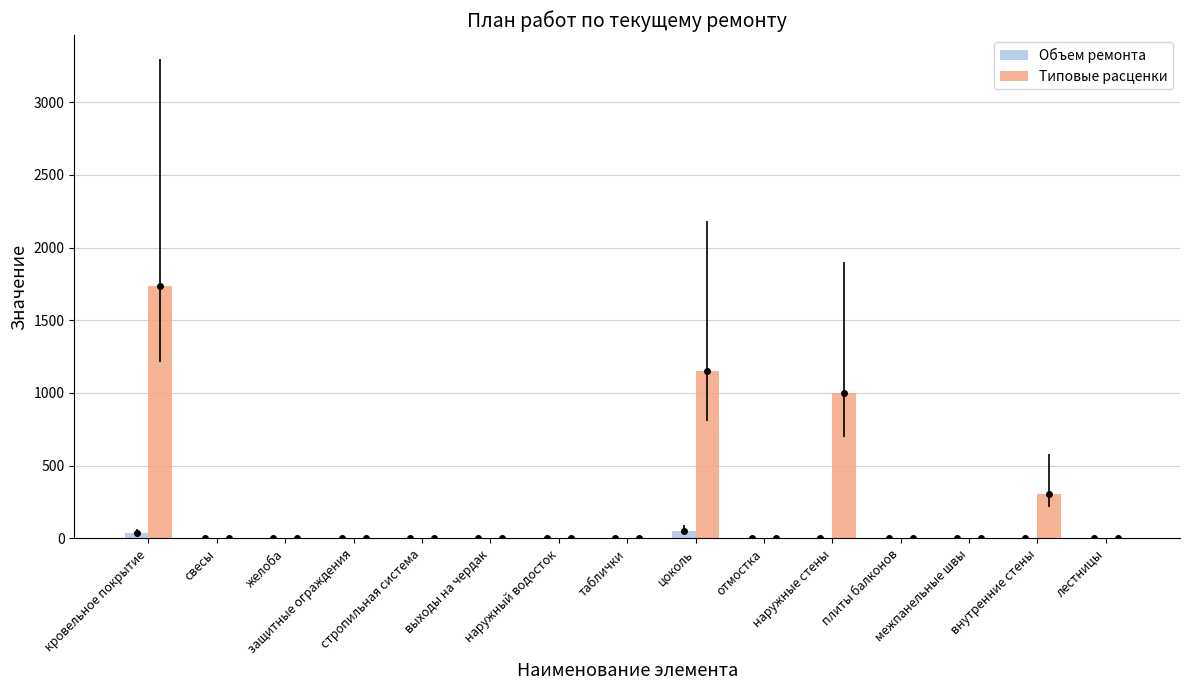

How many positive values does the Типовые расценки series have?

4